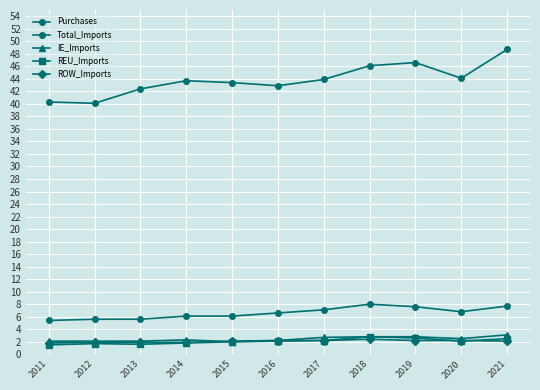

How many categories are shown in the chart?

11